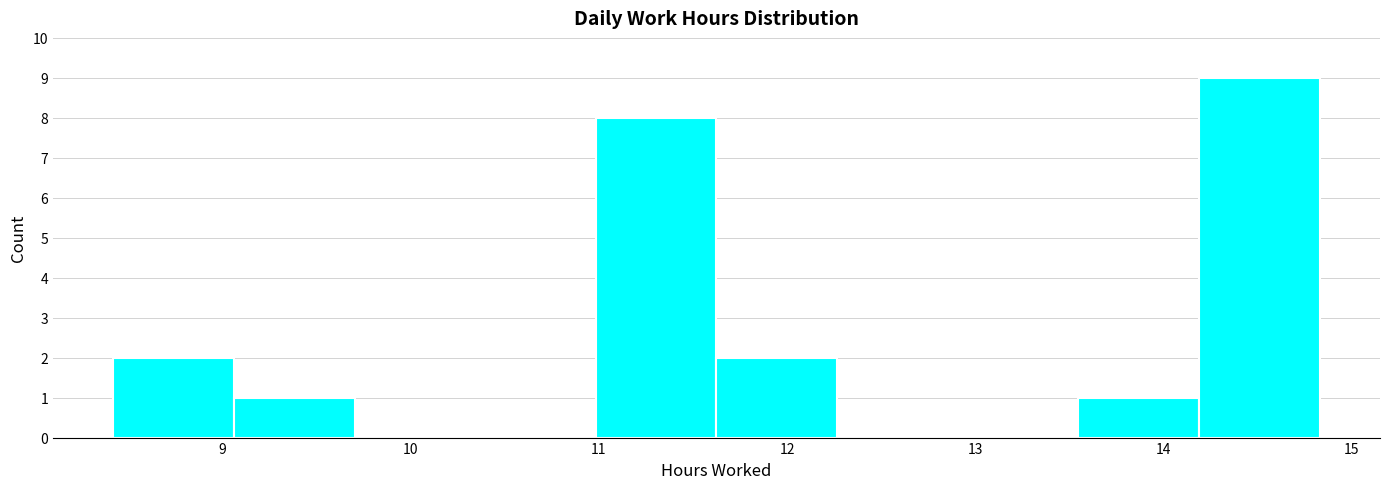

What is the height of the bar covering 9.1 to 9.7 on the x-axis? Neither the bar edges nor the heights are printed on the chart, so give them approximately, as read against the axes.

1